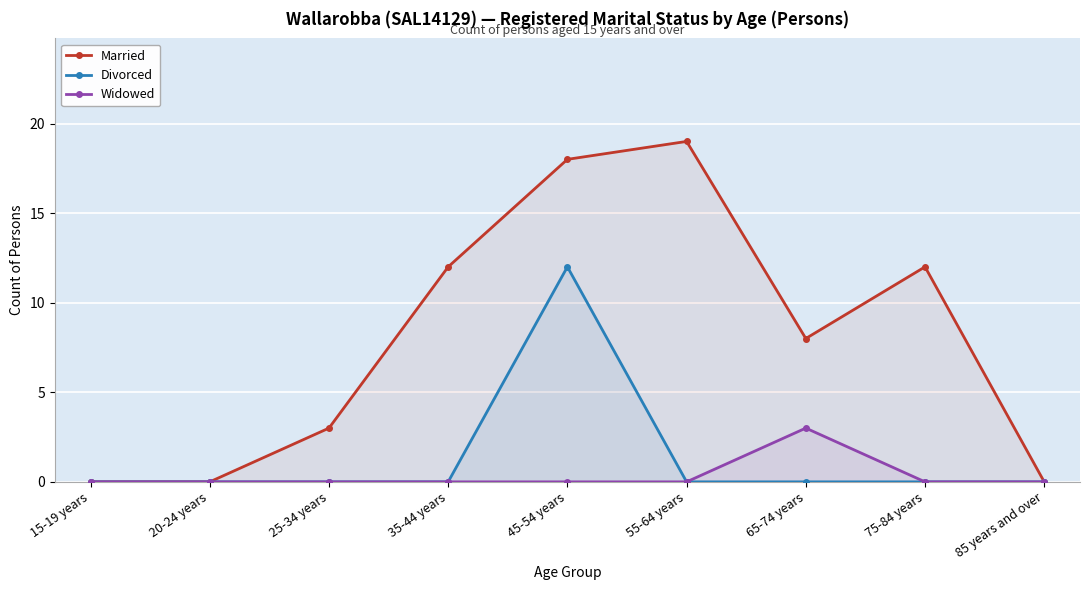

Which series changed the most between 15-19 years and 25-34 years?

Married